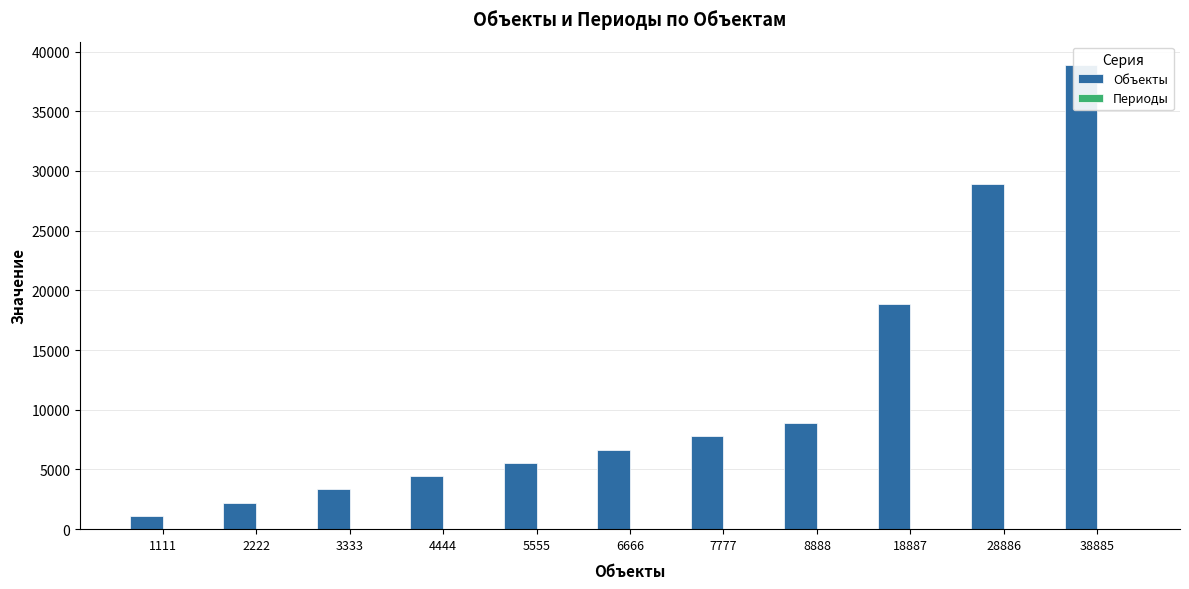

How many distinct data groups are displayed?

2